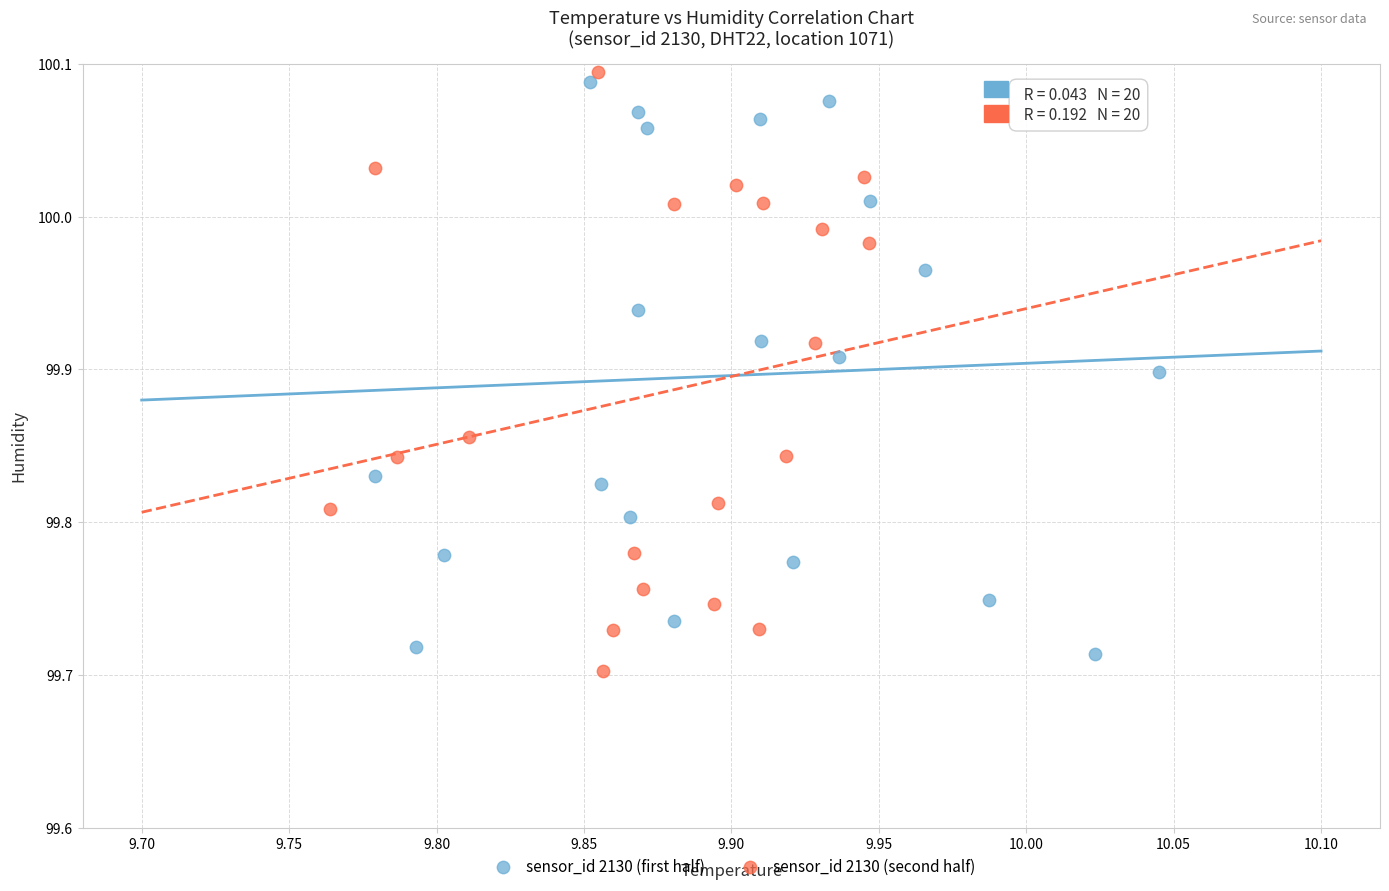

Which series contains the highest Y value?

sensor_id 2130 (second half)